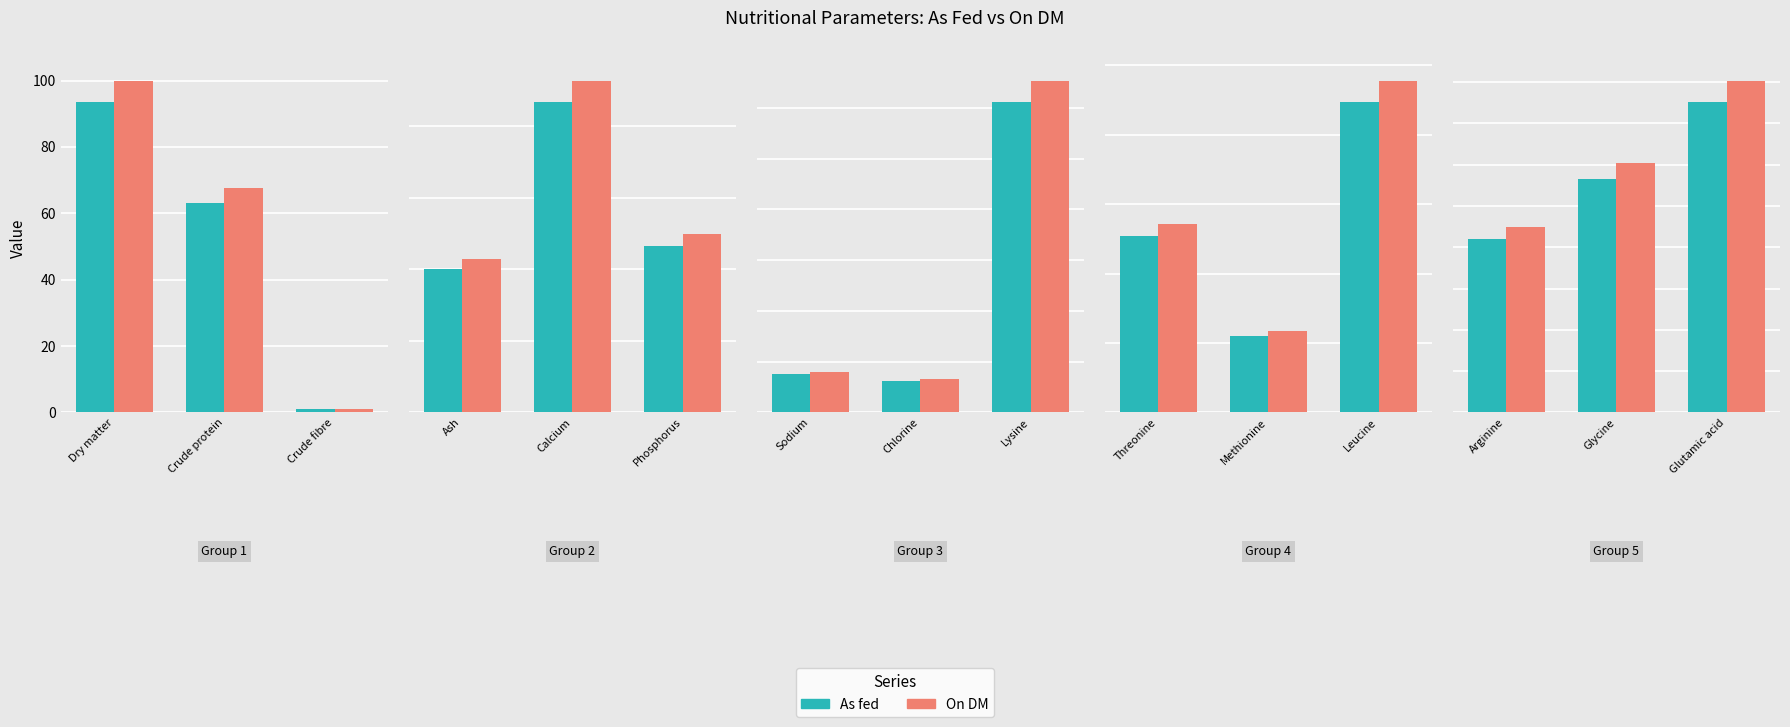

List the series in order of their peak value, highest first.

On DM, As fed